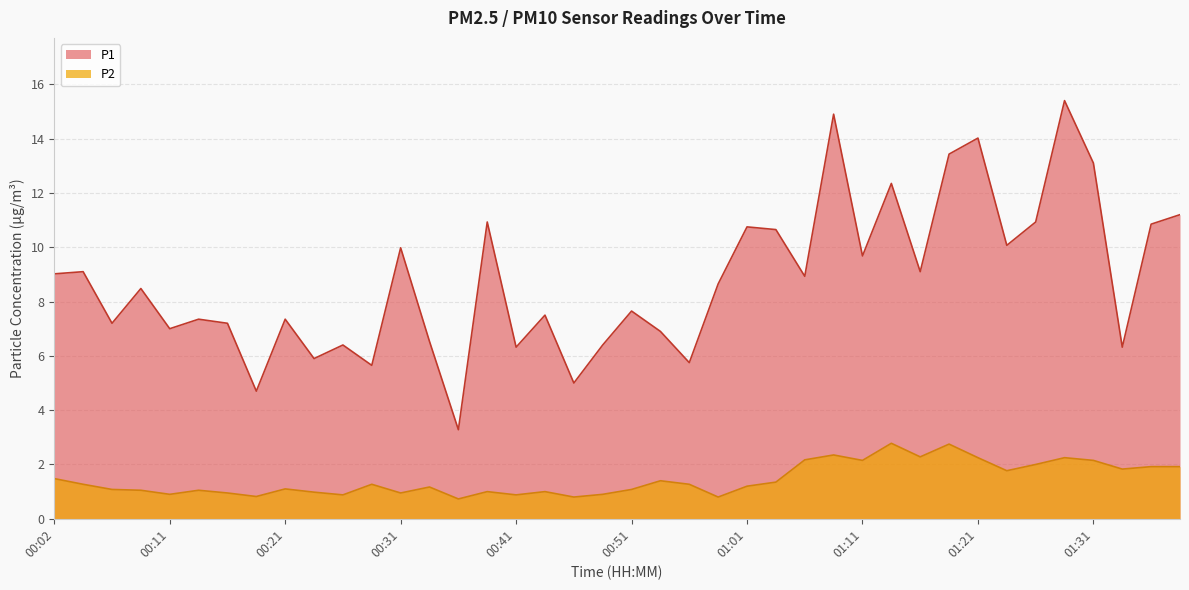

Which series has the largest range (max minus min)?

P1